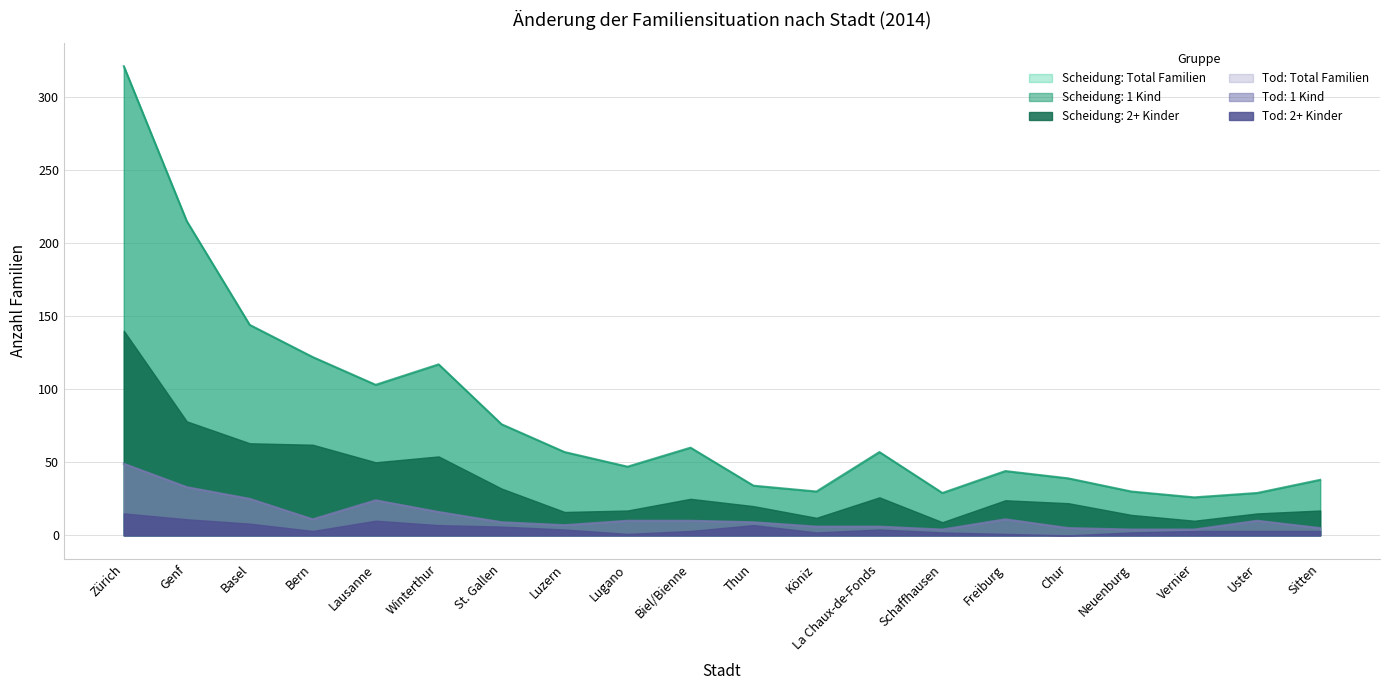

At which label is Tod: Total Familien closest to 26?

Basel